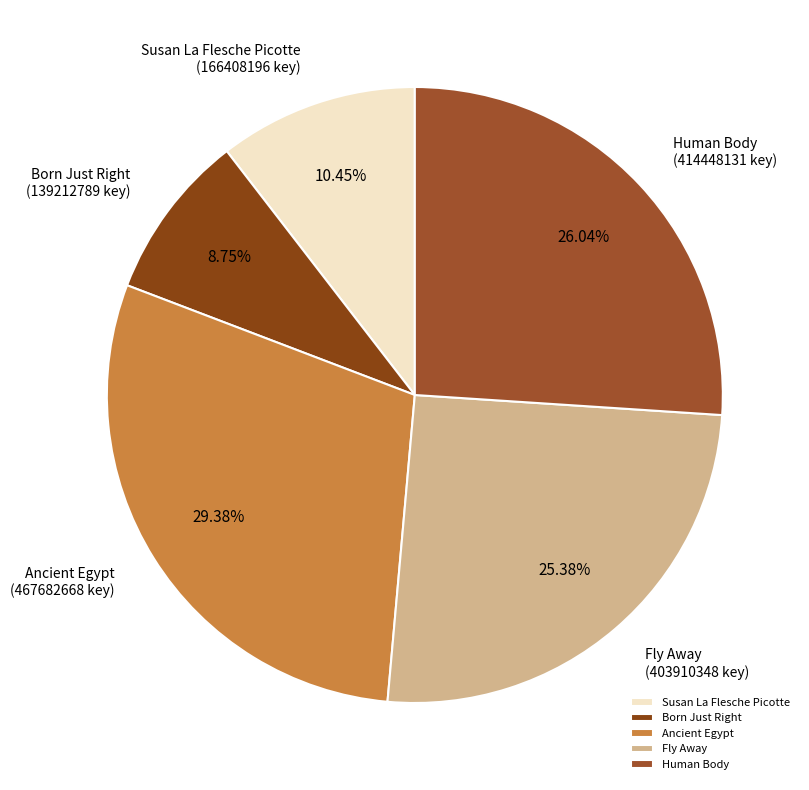

Is it true that Ancient Egypt is 29% of the pie?

True